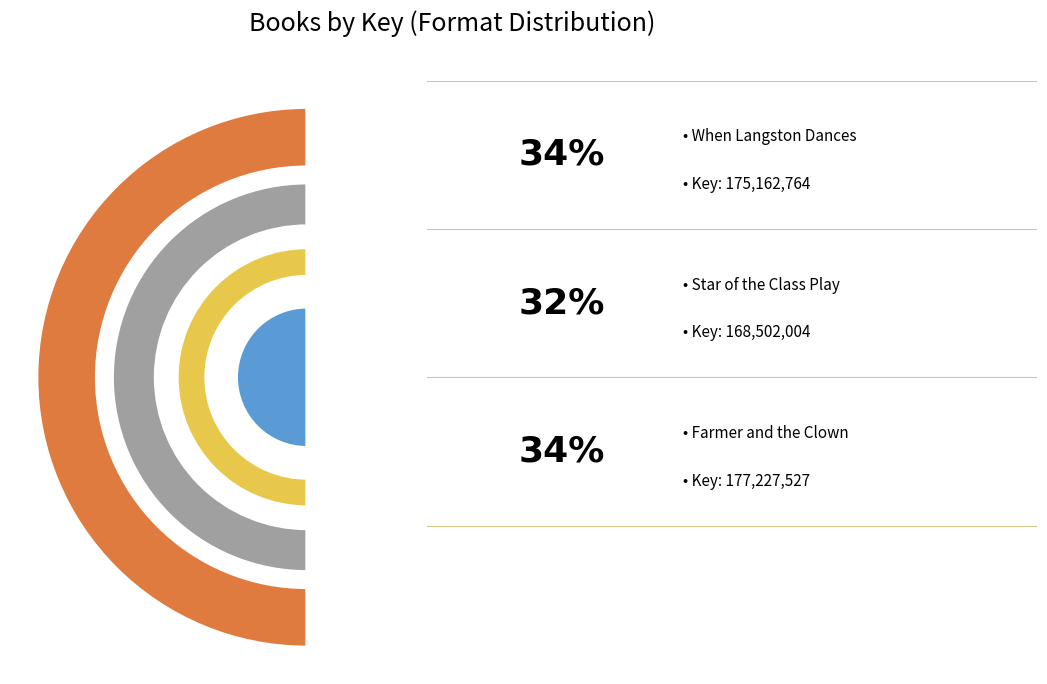

What is the change in value from Star of the Class Play to Farmer and the Clown?

+8725523